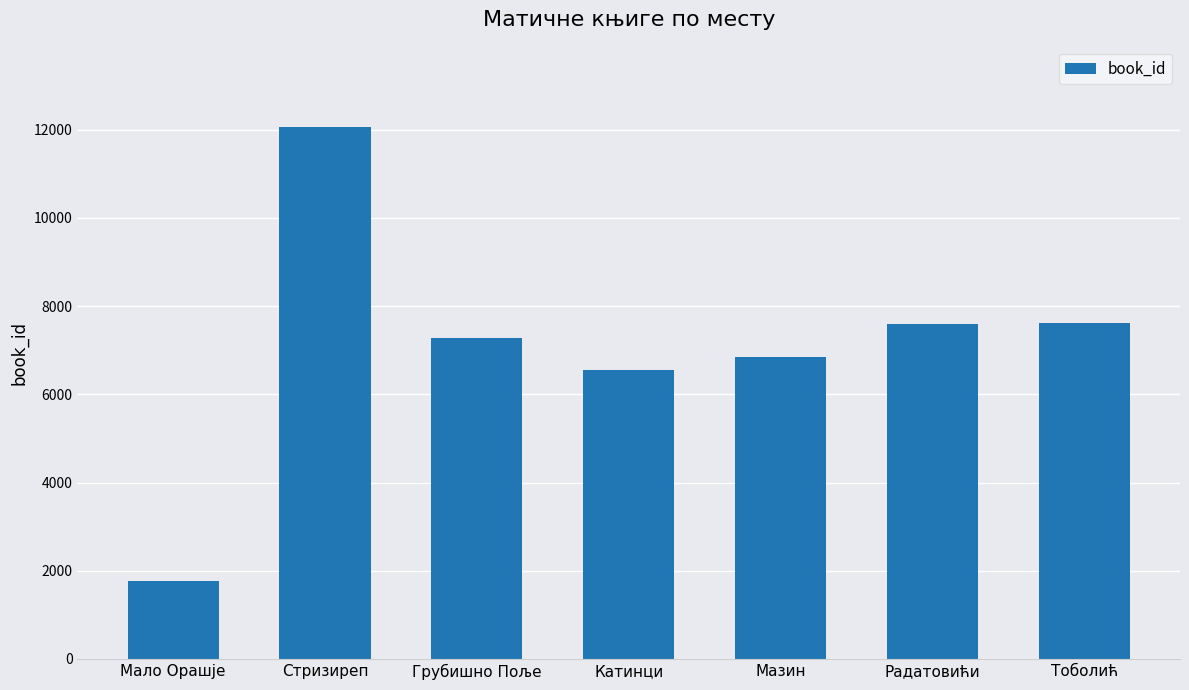

What is the approximate value at Катинци, to the nearest 100?

6600